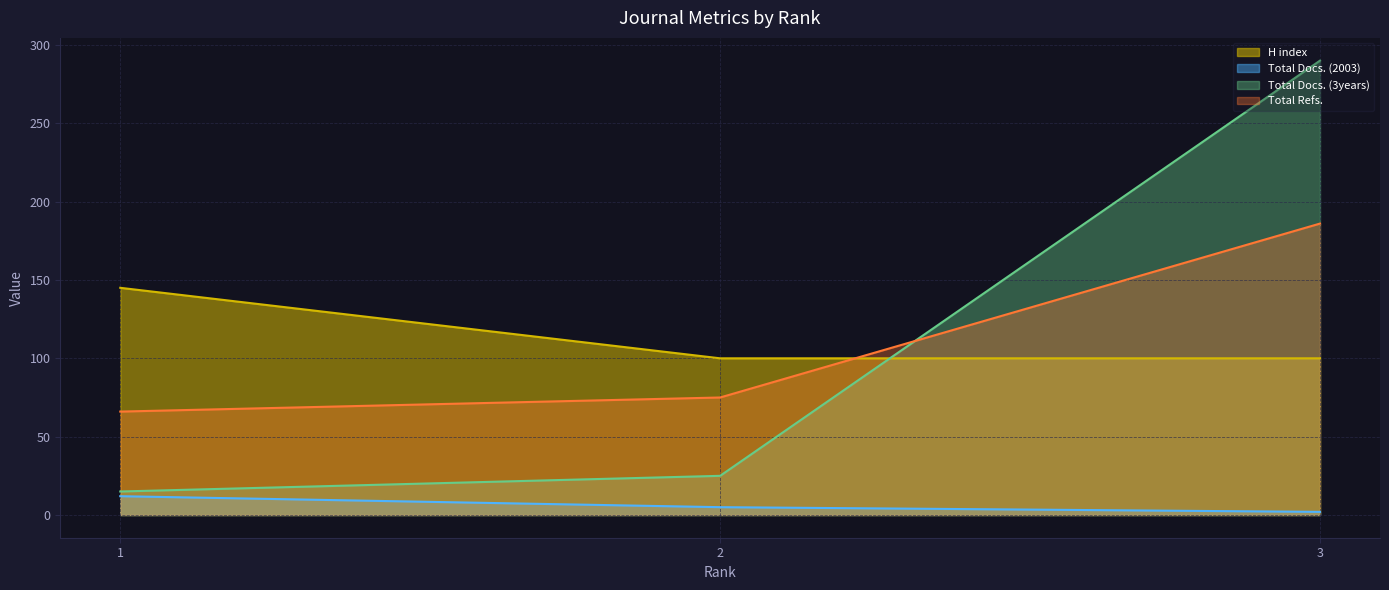

At which label is Total Docs. (2003) closest to 7?

2